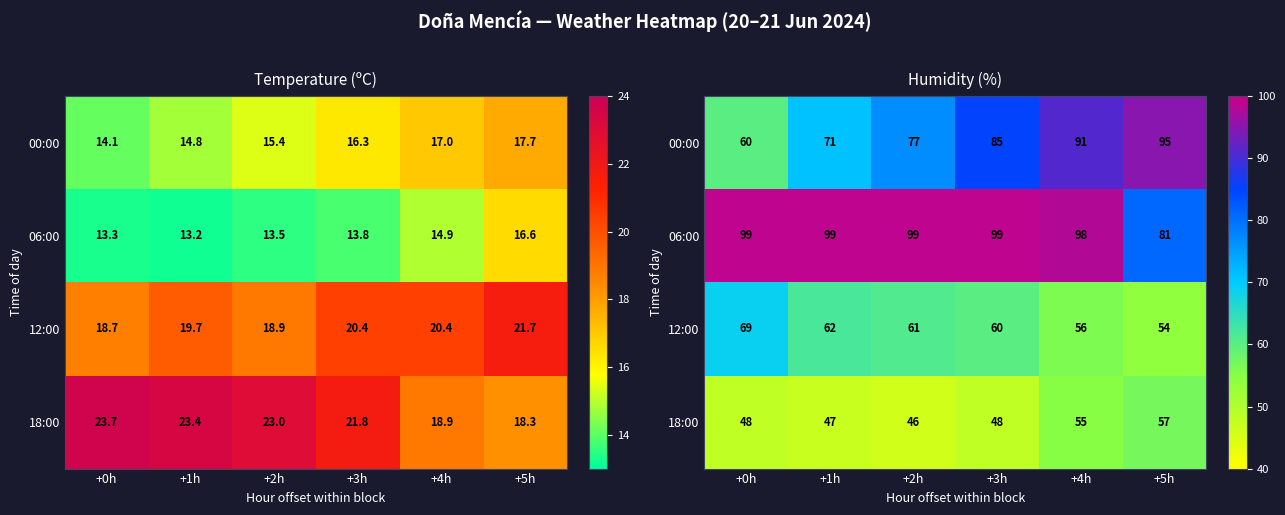

What is the approximate value of 18:00 at +1h, to the nearest 5?

45